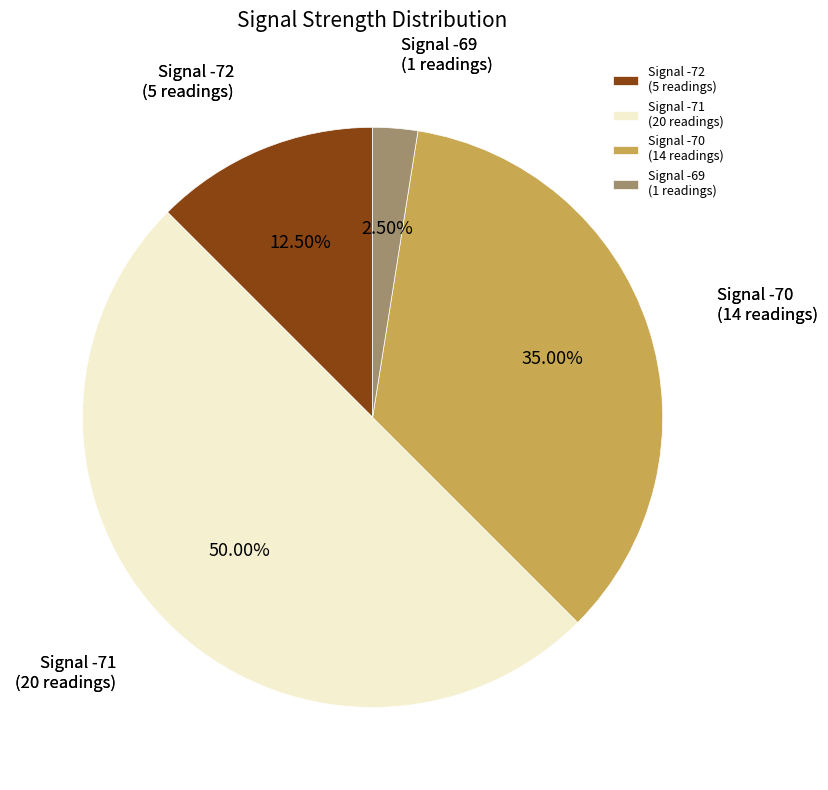

Between Signal -71 (20 readings) and Signal -70 (14 readings), which is larger?

Signal -71 (20 readings)